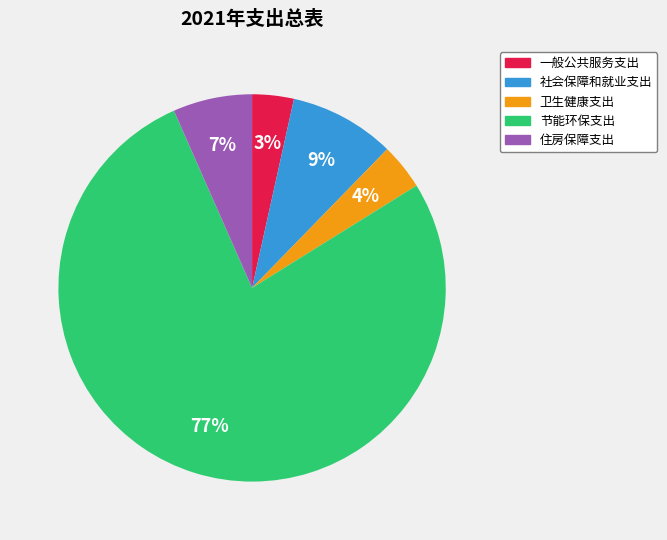

Which has a higher value, 住房保障支出 or 社会保障和就业支出?

社会保障和就业支出